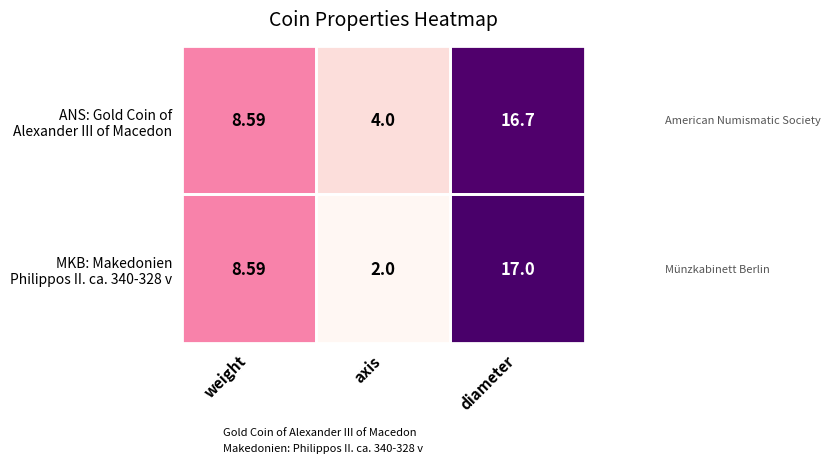

At which category does the chart reach its minimum across all series?

axis